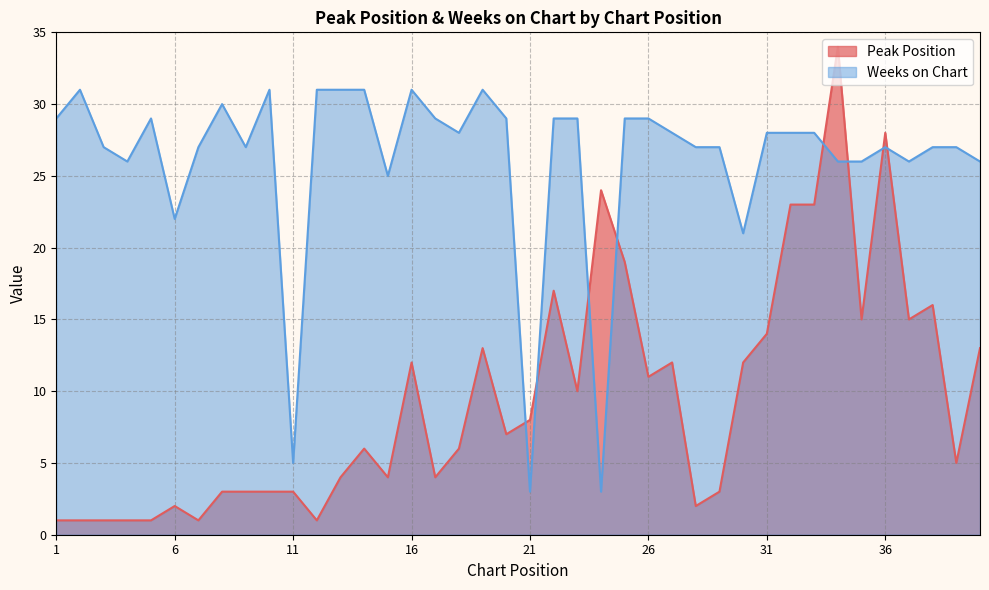

How many lines are shown in the chart?

2